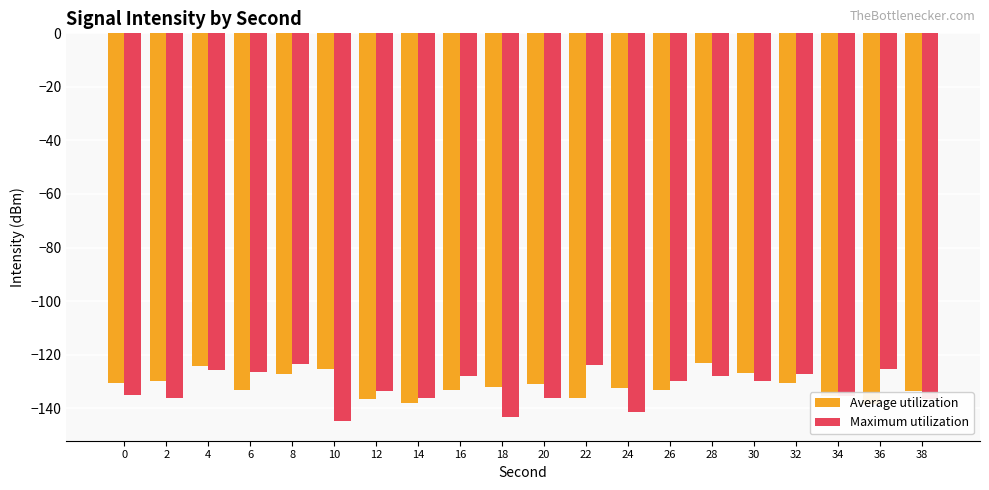

At how many categories does at least one series exceed -142?

20